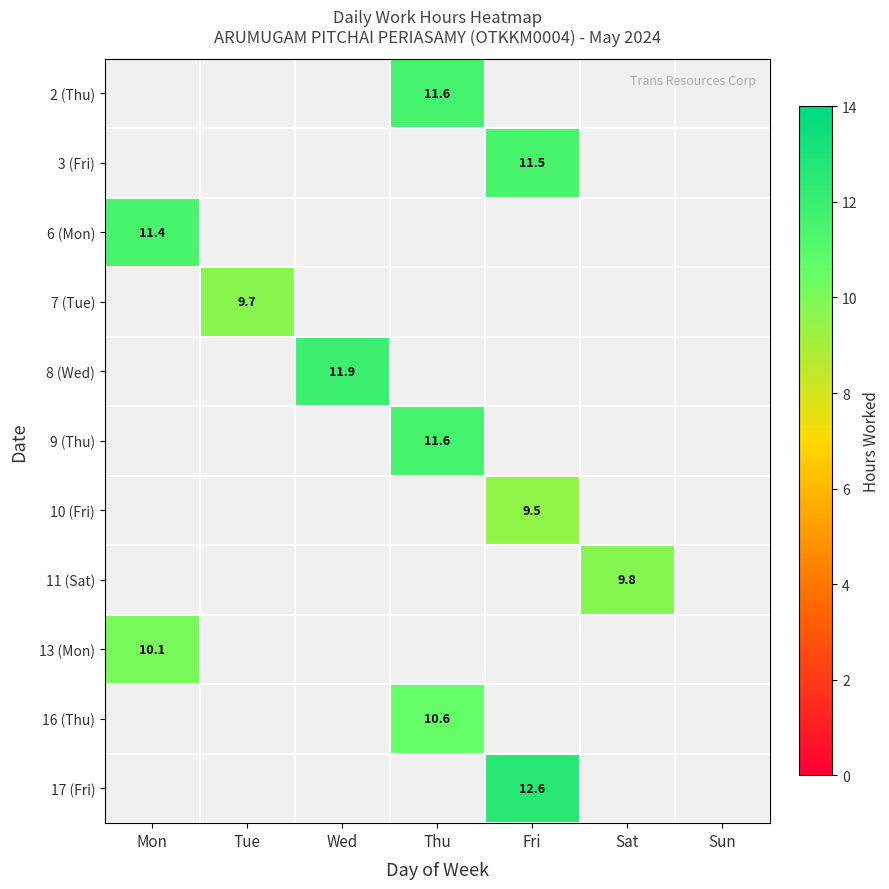

The value of 7 (Tue) at Tue is 9.7. True or false?

True